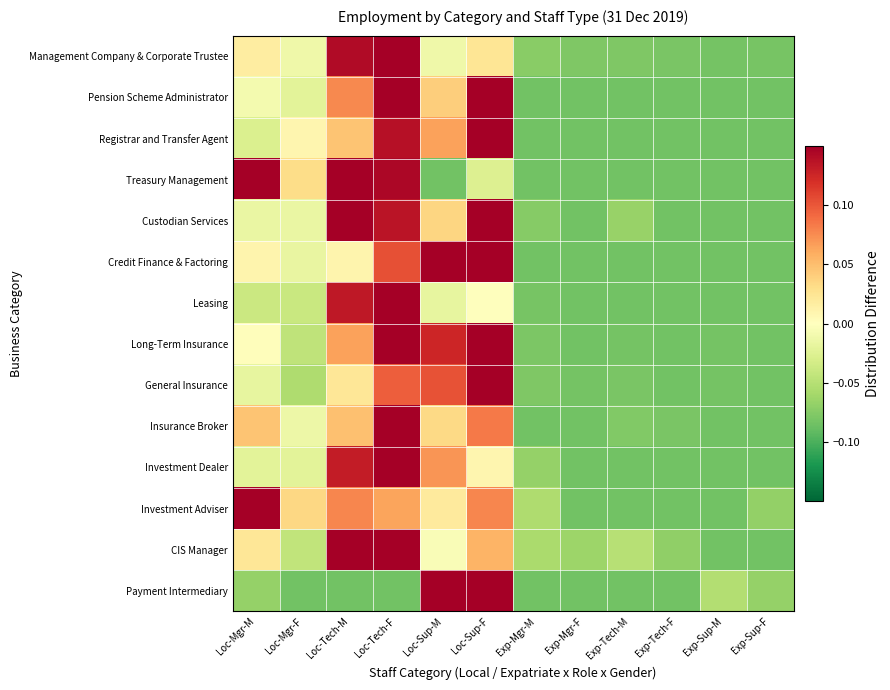

Reading left to right, what are all the values shown in this chart?

Management Company & Corporate Trustee: Loc-Mgr-M=0.0	Loc-Mgr-F=-0.0	Loc-Tech-M=0.1	Loc-Tech-F=0.3	Loc-Sup-M=-0.0	Loc-Sup-F=0.0	Exp-Mgr-M=-0.1	Exp-Mgr-F=-0.1	Exp-Tech-M=-0.1	Exp-Tech-F=-0.1	Exp-Sup-M=-0.1	Exp-Sup-F=-0.1
Pension Scheme Administrator: Loc-Mgr-M=-0.0	Loc-Mgr-F=-0.0	Loc-Tech-M=0.1	Loc-Tech-F=0.2	Loc-Sup-M=0.0	Loc-Sup-F=0.2	Exp-Mgr-M=-0.1	Exp-Mgr-F=-0.1	Exp-Tech-M=-0.1	Exp-Tech-F=-0.1	Exp-Sup-M=-0.1	Exp-Sup-F=-0.1
Registrar and Transfer Agent: Loc-Mgr-M=-0.0	Loc-Mgr-F=0.0	Loc-Tech-M=0.0	Loc-Tech-F=0.1	Loc-Sup-M=0.1	Loc-Sup-F=0.3	Exp-Mgr-M=-0.1	Exp-Mgr-F=-0.1	Exp-Tech-M=-0.1	Exp-Tech-F=-0.1	Exp-Sup-M=-0.1	Exp-Sup-F=-0.1
Treasury Management: Loc-Mgr-M=0.2	Loc-Mgr-F=0.0	Loc-Tech-M=0.3	Loc-Tech-F=0.1	Loc-Sup-M=-0.1	Loc-Sup-F=-0.0	Exp-Mgr-M=-0.1	Exp-Mgr-F=-0.1	Exp-Tech-M=-0.1	Exp-Tech-F=-0.1	Exp-Sup-M=-0.1	Exp-Sup-F=-0.1
Custodian Services: Loc-Mgr-M=-0.0	Loc-Mgr-F=-0.0	Loc-Tech-M=0.2	Loc-Tech-F=0.1	Loc-Sup-M=0.0	Loc-Sup-F=0.2	Exp-Mgr-M=-0.1	Exp-Mgr-F=-0.1	Exp-Tech-M=-0.1	Exp-Tech-F=-0.1	Exp-Sup-M=-0.1	Exp-Sup-F=-0.1
Credit Finance & Factoring: Loc-Mgr-M=0.0	Loc-Mgr-F=-0.0	Loc-Tech-M=0.0	Loc-Tech-F=0.1	Loc-Sup-M=0.2	Loc-Sup-F=0.2	Exp-Mgr-M=-0.1	Exp-Mgr-F=-0.1	Exp-Tech-M=-0.1	Exp-Tech-F=-0.1	Exp-Sup-M=-0.1	Exp-Sup-F=-0.1
Leasing: Loc-Mgr-M=-0.0	Loc-Mgr-F=-0.0	Loc-Tech-M=0.1	Loc-Tech-F=0.5	Loc-Sup-M=-0.0	Loc-Sup-F=-0.0	Exp-Mgr-M=-0.1	Exp-Mgr-F=-0.1	Exp-Tech-M=-0.1	Exp-Tech-F=-0.1	Exp-Sup-M=-0.1	Exp-Sup-F=-0.1
Long-Term Insurance: Loc-Mgr-M=0.0	Loc-Mgr-F=-0.0	Loc-Tech-M=0.1	Loc-Tech-F=0.2	Loc-Sup-M=0.1	Loc-Sup-F=0.2	Exp-Mgr-M=-0.1	Exp-Mgr-F=-0.1	Exp-Tech-M=-0.1	Exp-Tech-F=-0.1	Exp-Sup-M=-0.1	Exp-Sup-F=-0.1
General Insurance: Loc-Mgr-M=-0.0	Loc-Mgr-F=-0.1	Loc-Tech-M=0.0	Loc-Tech-F=0.1	Loc-Sup-M=0.1	Loc-Sup-F=0.3	Exp-Mgr-M=-0.1	Exp-Mgr-F=-0.1	Exp-Tech-M=-0.1	Exp-Tech-F=-0.1	Exp-Sup-M=-0.1	Exp-Sup-F=-0.1
Insurance Broker: Loc-Mgr-M=0.0	Loc-Mgr-F=-0.0	Loc-Tech-M=0.0	Loc-Tech-F=0.3	Loc-Sup-M=0.0	Loc-Sup-F=0.1	Exp-Mgr-M=-0.1	Exp-Mgr-F=-0.1	Exp-Tech-M=-0.1	Exp-Tech-F=-0.1	Exp-Sup-M=-0.1	Exp-Sup-F=-0.1
Investment Dealer: Loc-Mgr-M=-0.0	Loc-Mgr-F=-0.0	Loc-Tech-M=0.1	Loc-Tech-F=0.3	Loc-Sup-M=0.1	Loc-Sup-F=0.0	Exp-Mgr-M=-0.1	Exp-Mgr-F=-0.1	Exp-Tech-M=-0.1	Exp-Tech-F=-0.1	Exp-Sup-M=-0.1	Exp-Sup-F=-0.1
Investment Adviser: Loc-Mgr-M=0.2	Loc-Mgr-F=0.0	Loc-Tech-M=0.1	Loc-Tech-F=0.1	Loc-Sup-M=0.0	Loc-Sup-F=0.1	Exp-Mgr-M=-0.1	Exp-Mgr-F=-0.1	Exp-Tech-M=-0.1	Exp-Tech-F=-0.1	Exp-Sup-M=-0.1	Exp-Sup-F=-0.1
CIS Manager: Loc-Mgr-M=0.0	Loc-Mgr-F=-0.0	Loc-Tech-M=0.2	Loc-Tech-F=0.2	Loc-Sup-M=-0.0	Loc-Sup-F=0.1	Exp-Mgr-M=-0.1	Exp-Mgr-F=-0.1	Exp-Tech-M=-0.1	Exp-Tech-F=-0.1	Exp-Sup-M=-0.1	Exp-Sup-F=-0.1
Payment Intermediary: Loc-Mgr-M=-0.1	Loc-Mgr-F=-0.1	Loc-Tech-M=-0.1	Loc-Tech-F=-0.1	Loc-Sup-M=0.4	Loc-Sup-F=0.4	Exp-Mgr-M=-0.1	Exp-Mgr-F=-0.1	Exp-Tech-M=-0.1	Exp-Tech-F=-0.1	Exp-Sup-M=-0.1	Exp-Sup-F=-0.1